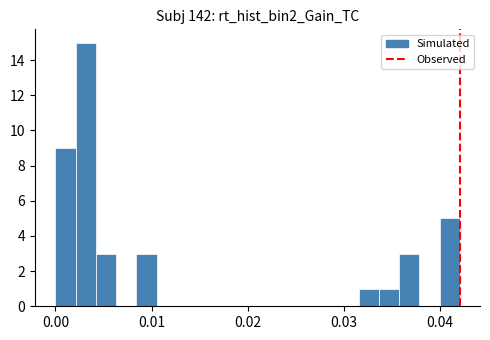

Around what value on the x-axis is the tallest bar? Give the approximate position of its centre, as read against the axis.

0.003